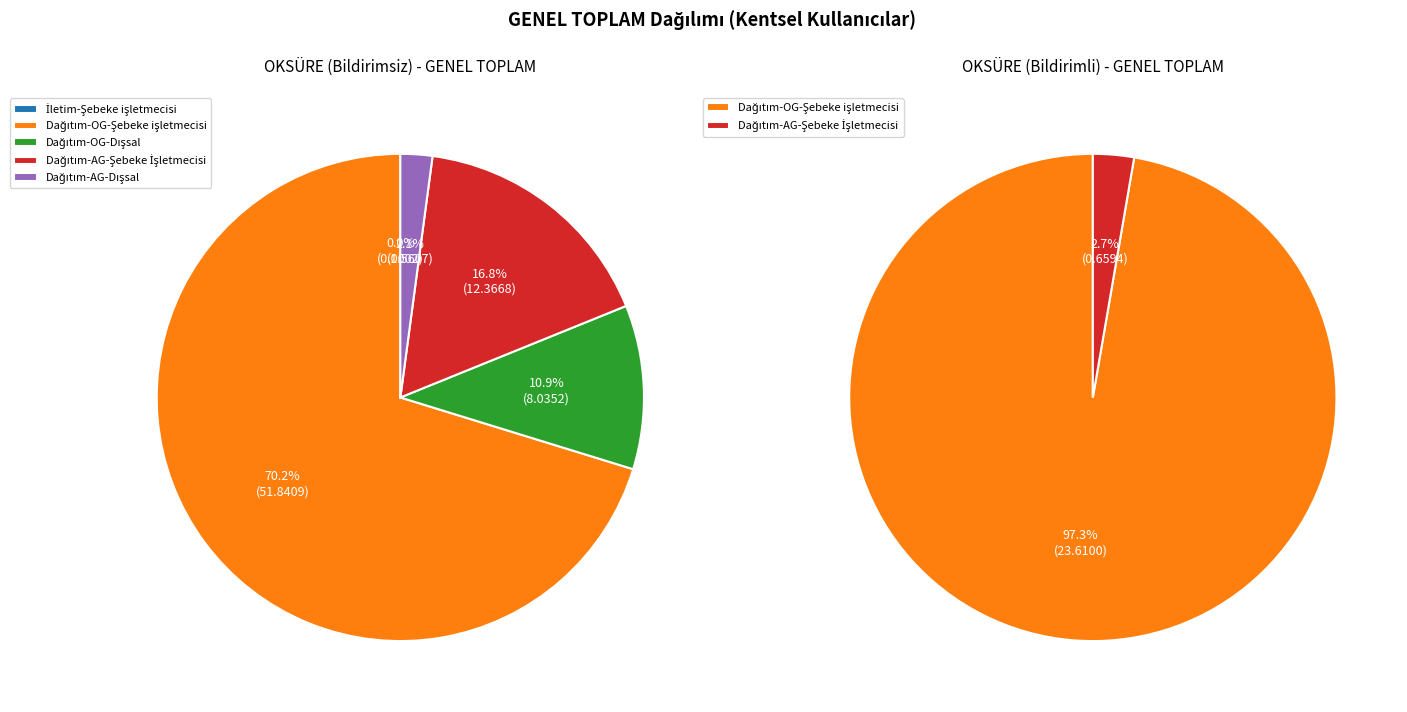

Which has a higher value, Dağıtım-AG-Şebeke İşletmecisi or İletim-Şebeke işletmecisi?

Dağıtım-AG-Şebeke İşletmecisi